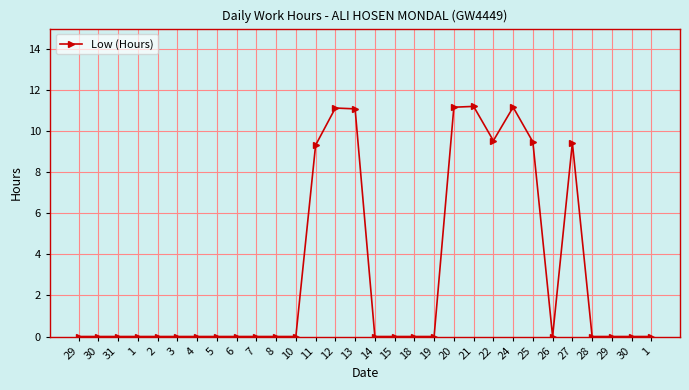

What is the change in value from 13 to 25?

-1.6